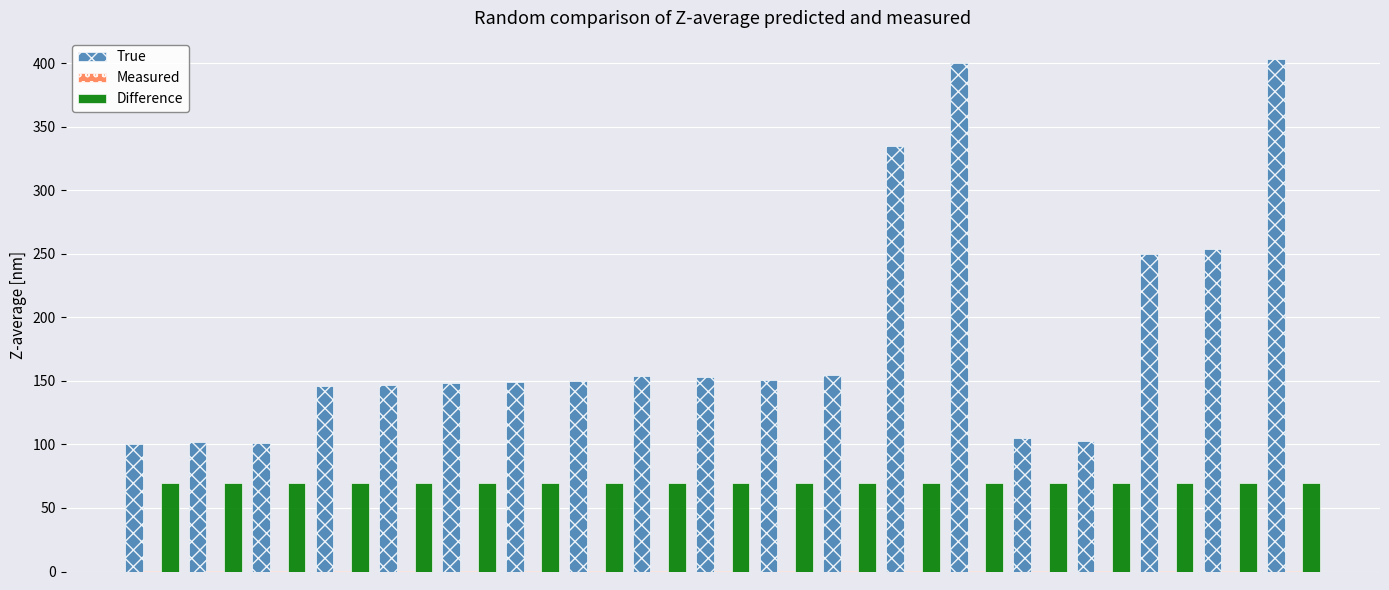

Are the bars horizontal?

No